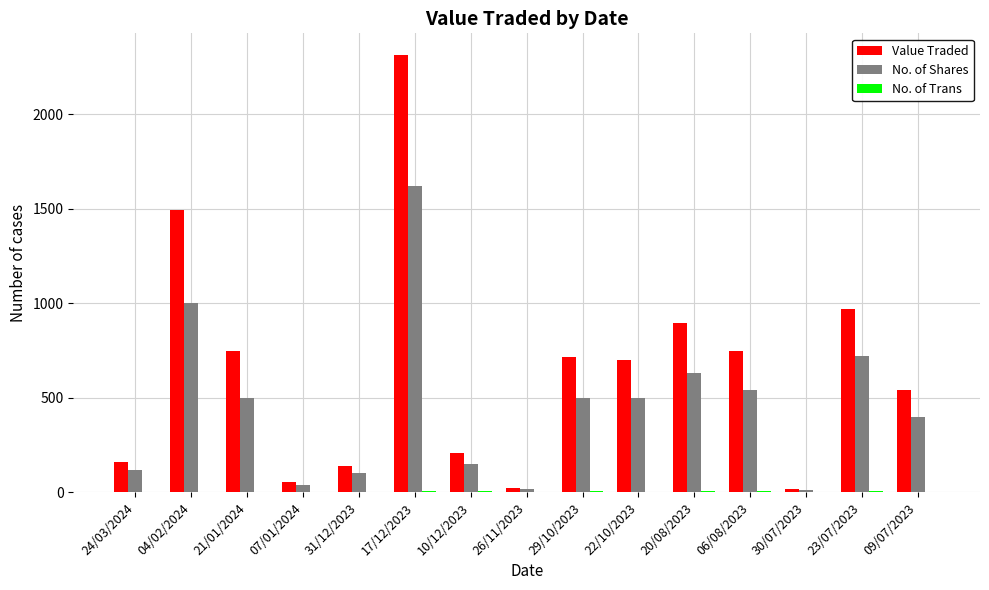

Which series has the largest total across all categories?

Value Traded